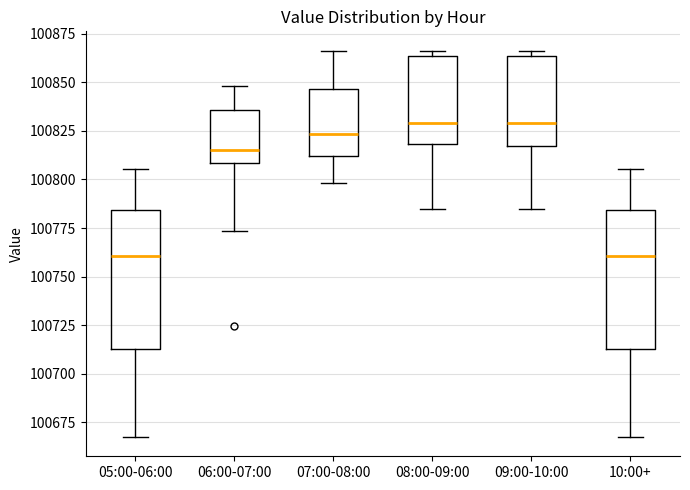

Reading left to right, read every box against the y-axis: the position of its median line, the range the box covers, and the ends of its whiskers. The values are not printed on the chart, so give them approximately, as read against the axis.

05:00-06:00: median 100760, box 100715 to 100785, whiskers 100665 to 100805
06:00-07:00: median 100815, box 100810 to 100835, whiskers 100775 to 100850
07:00-08:00: median 100825, box 100810 to 100845, whiskers 100800 to 100865
08:00-09:00: median 100830, box 100820 to 100865, whiskers 100785 to 100865 (just above the box's upper edge)
09:00-10:00: median 100830, box 100815 to 100865, whiskers 100785 to 100865 (just above the box's upper edge)
10:00+: median 100760, box 100715 to 100785, whiskers 100665 to 100805